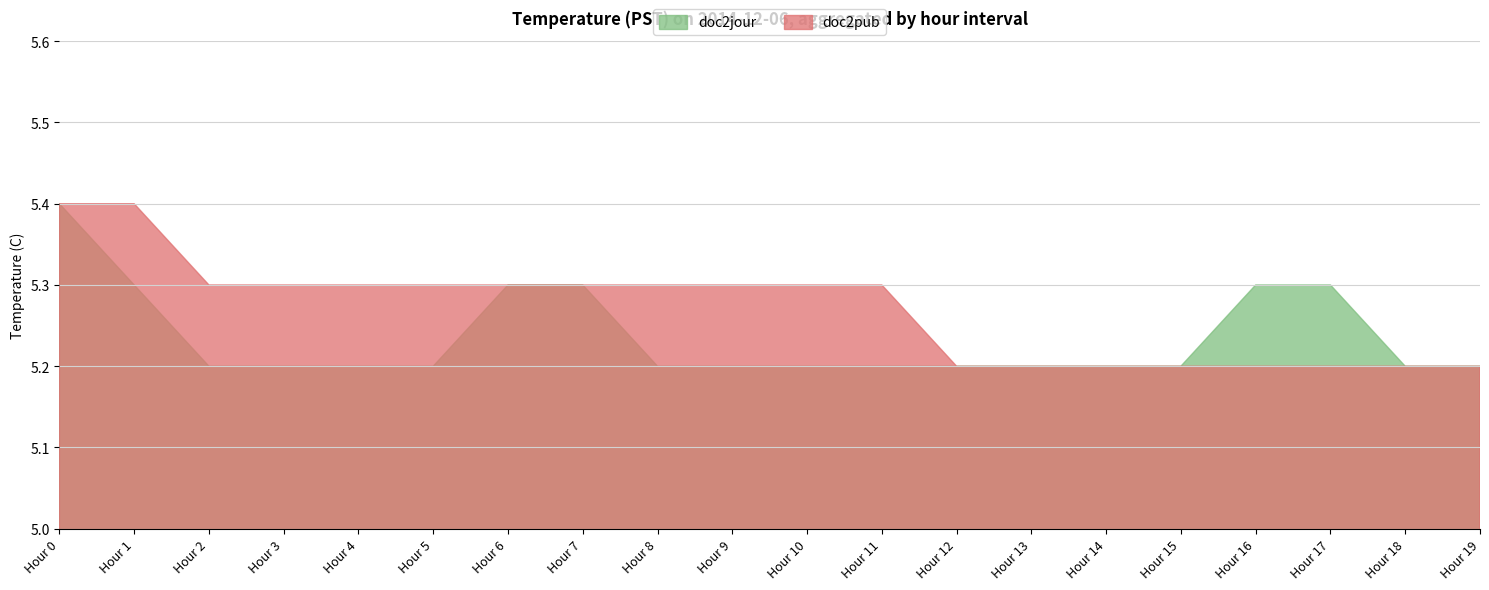

What is the minimum value for doc2jour?

5.2